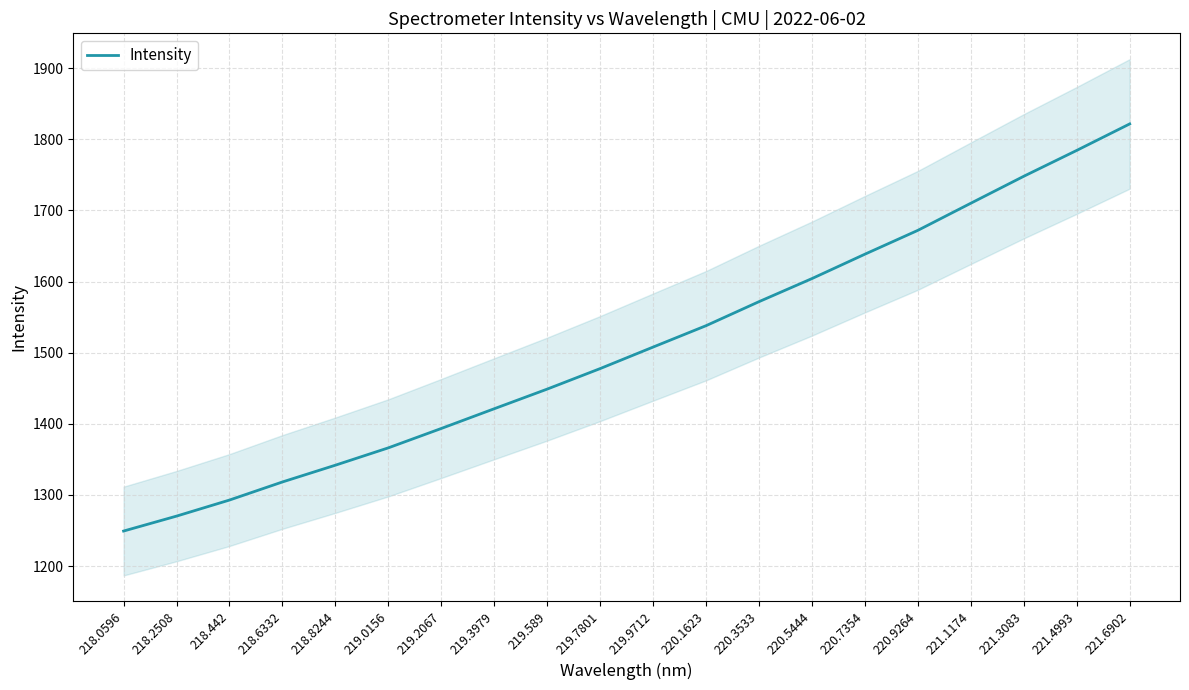

What is the label of the 17th point from the left?

221.1174